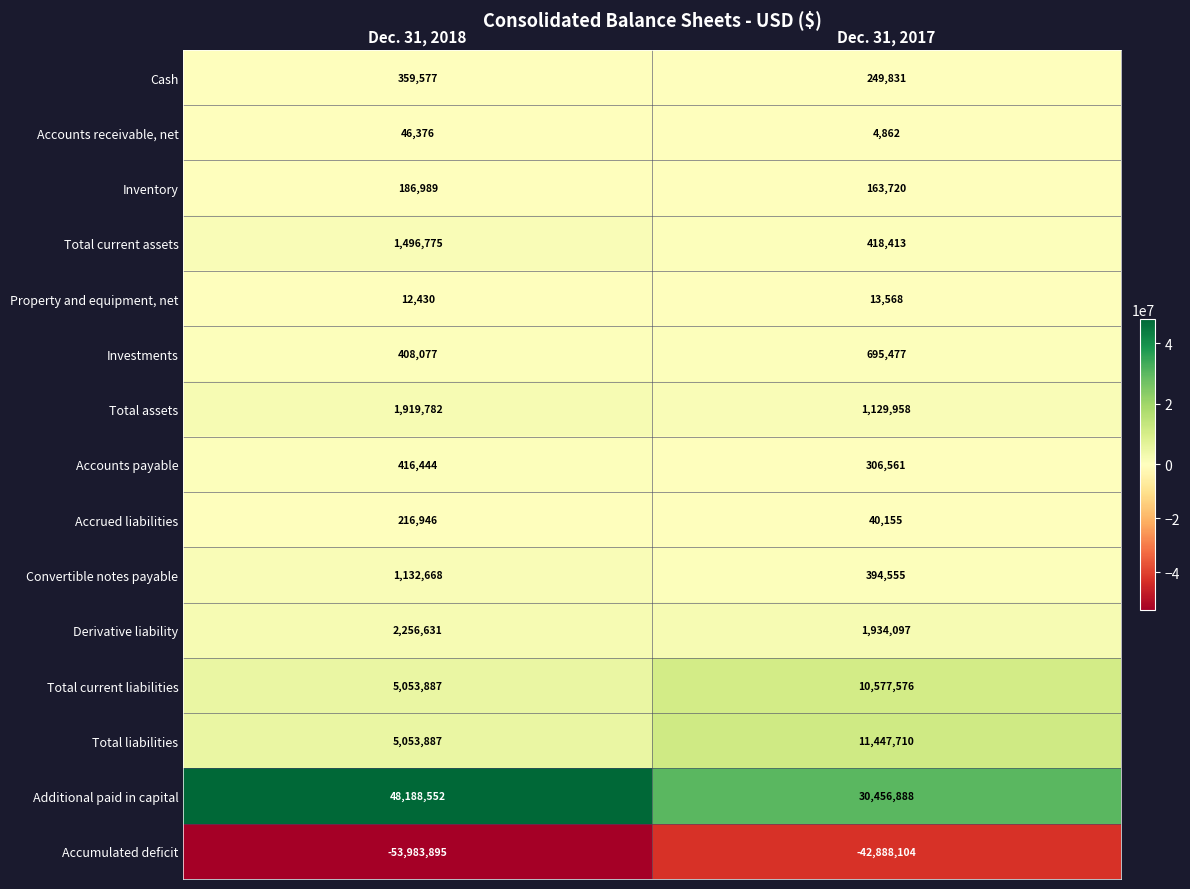

Which series has the largest total across all categories?

Additional paid in capital